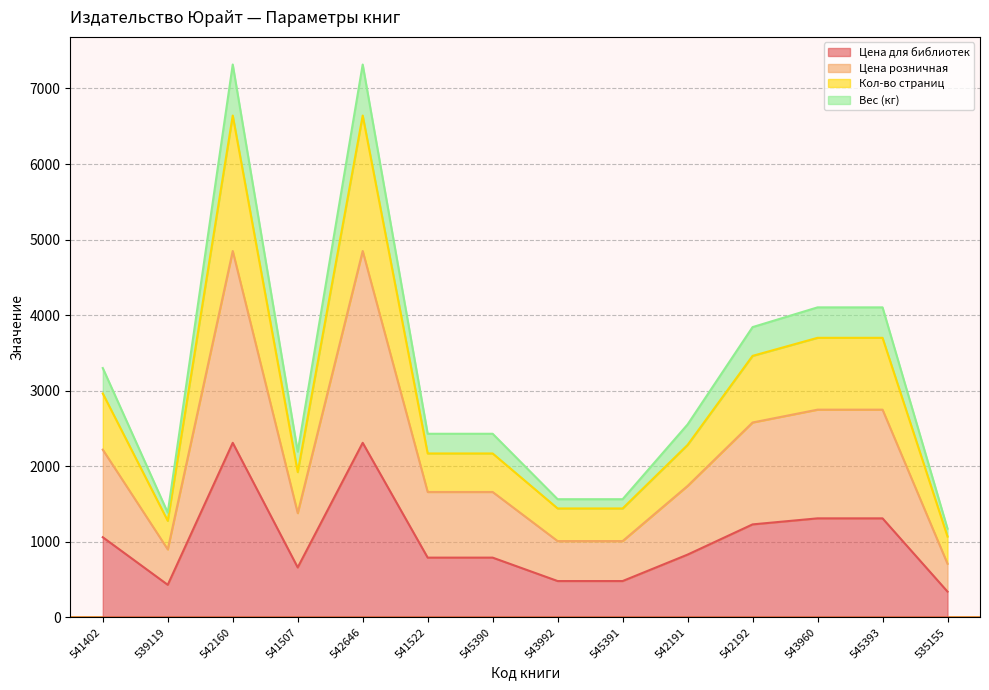

True or false: Цена для библиотек has a value of 1797.3 at 542192.

False